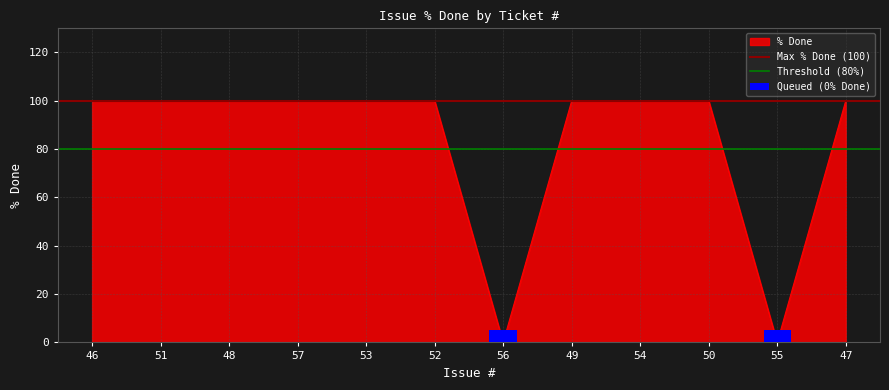

What is the highest value of the Queued (0% Done) series?

5